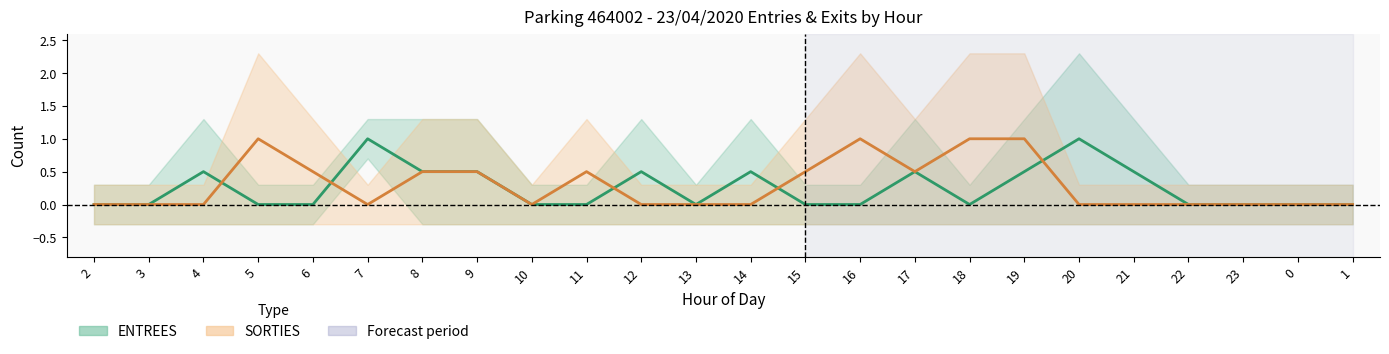

How many intersections are there between ENTREES and SORTIES?

5